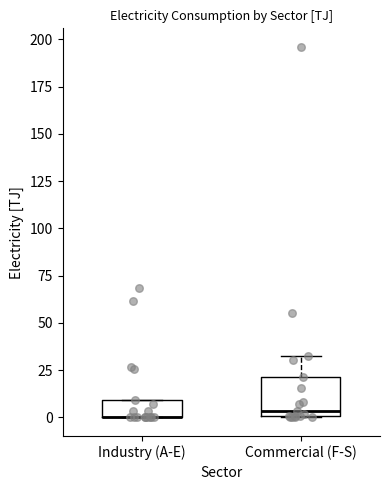

Where is the upper edge of the box for Industry (A-E) on the y-axis? The values are not printed on the chart, so give them approximately, as read against the axis.

10